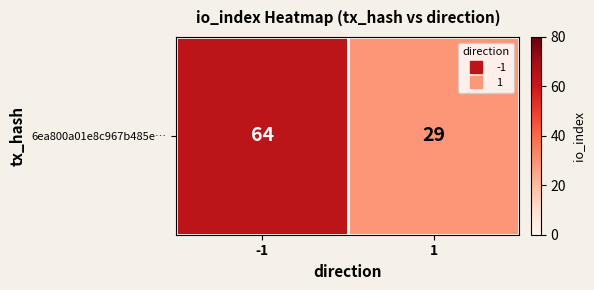

Which has a higher value, -1 or 1?

-1